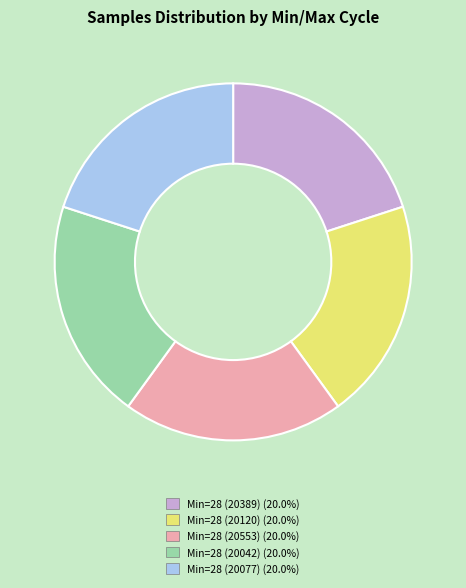

Count the number of slices in the pie.

5